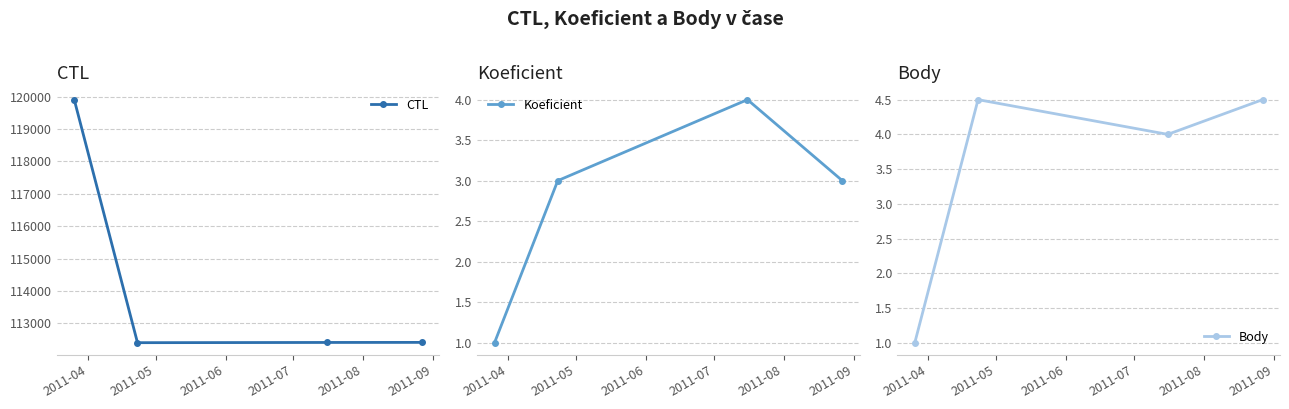

What is the lowest value of the CTL series?

112402